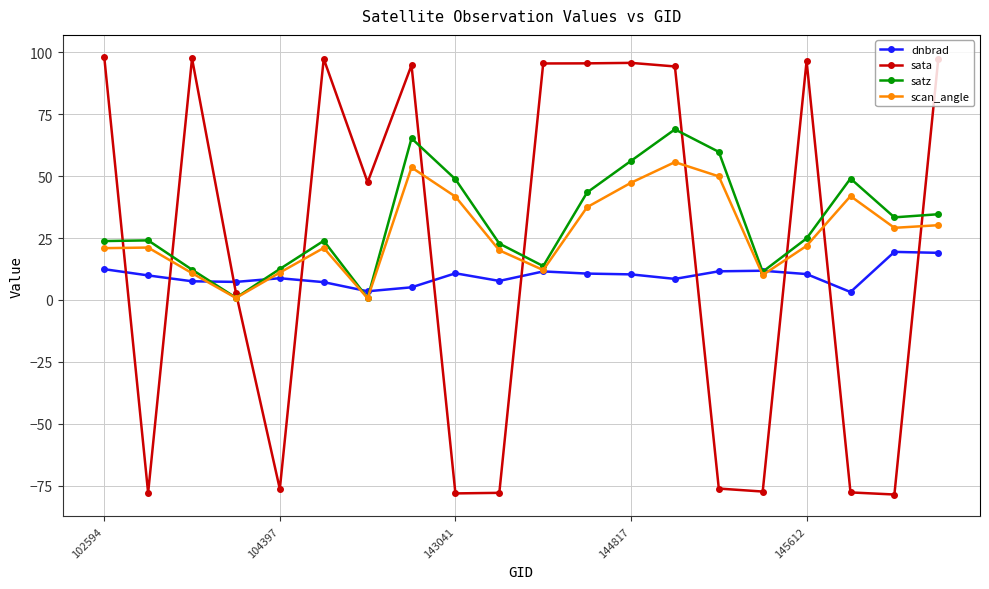

Rank the series by their maximum value, from highest to lowest.

sata, satz, scan_angle, dnbrad